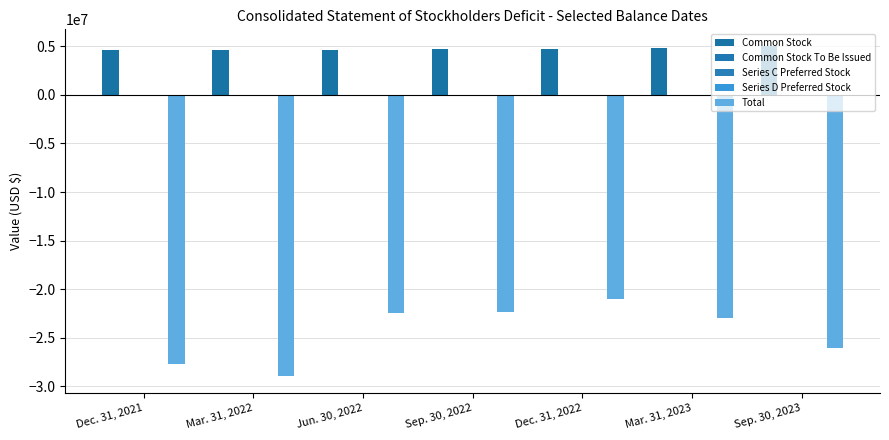

Does the chart contain stacked bars?

No